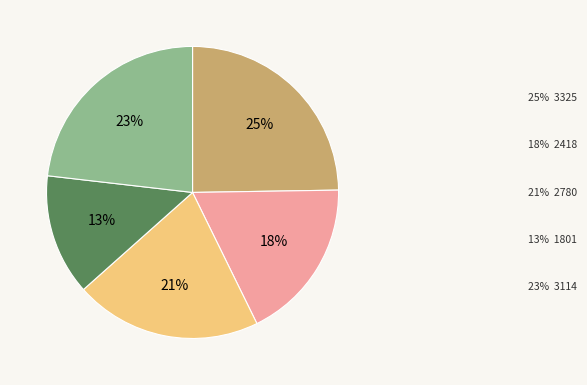

Is there a majority slice in this chart?

No